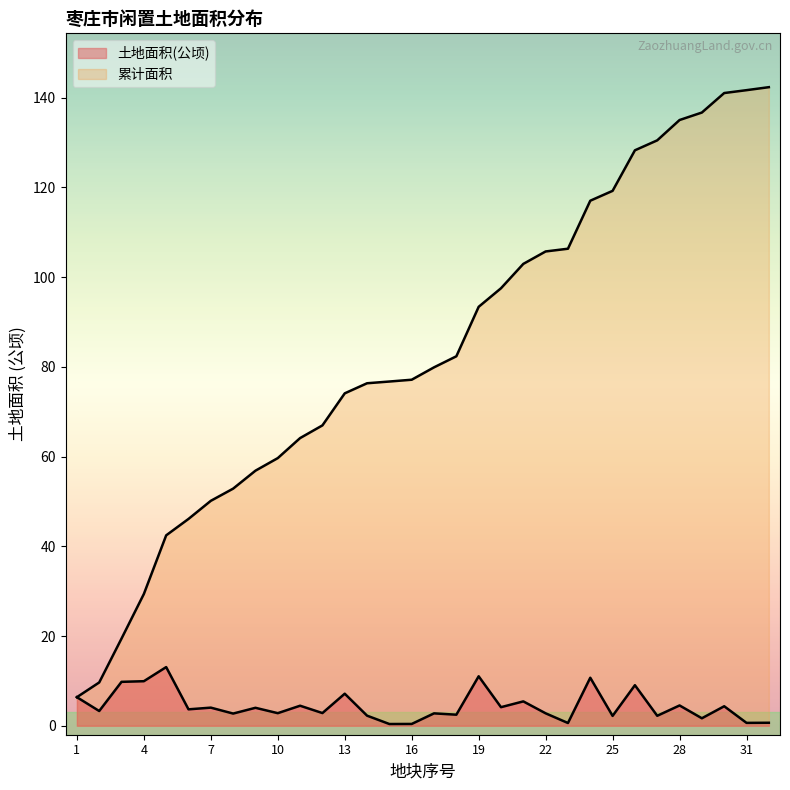

What is the difference between the highest and lowest values at 22?

102.9